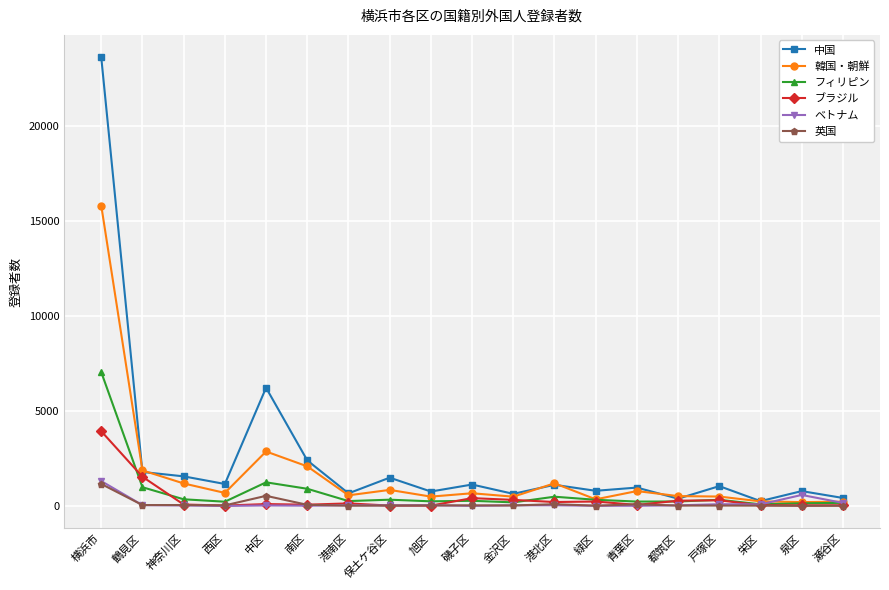

At which category is the sum across all series the highest?

横浜市